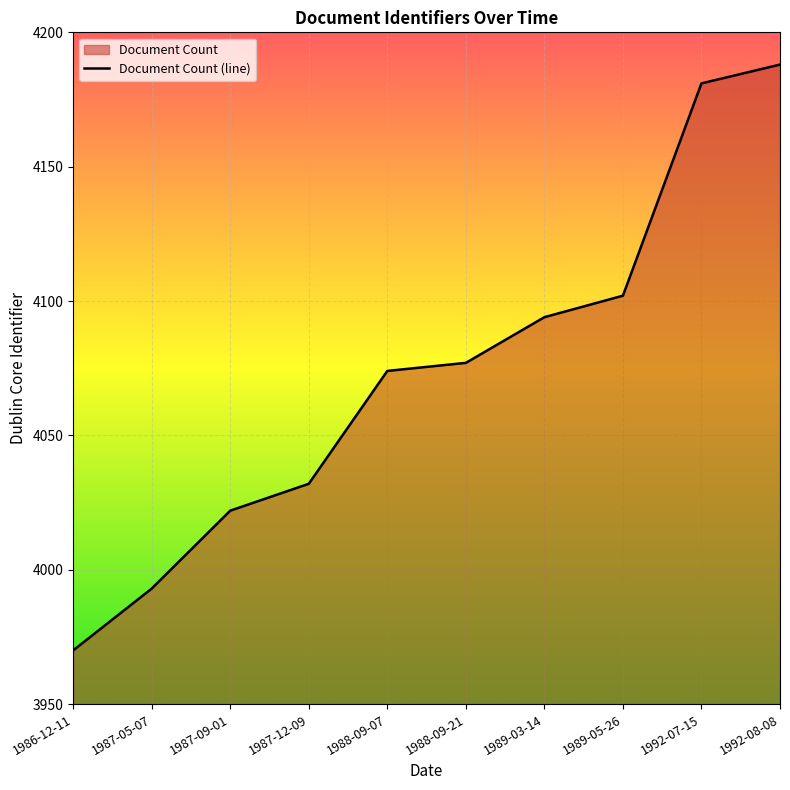

What is the change in value from 1989-05-26 to 1992-07-15?

+79